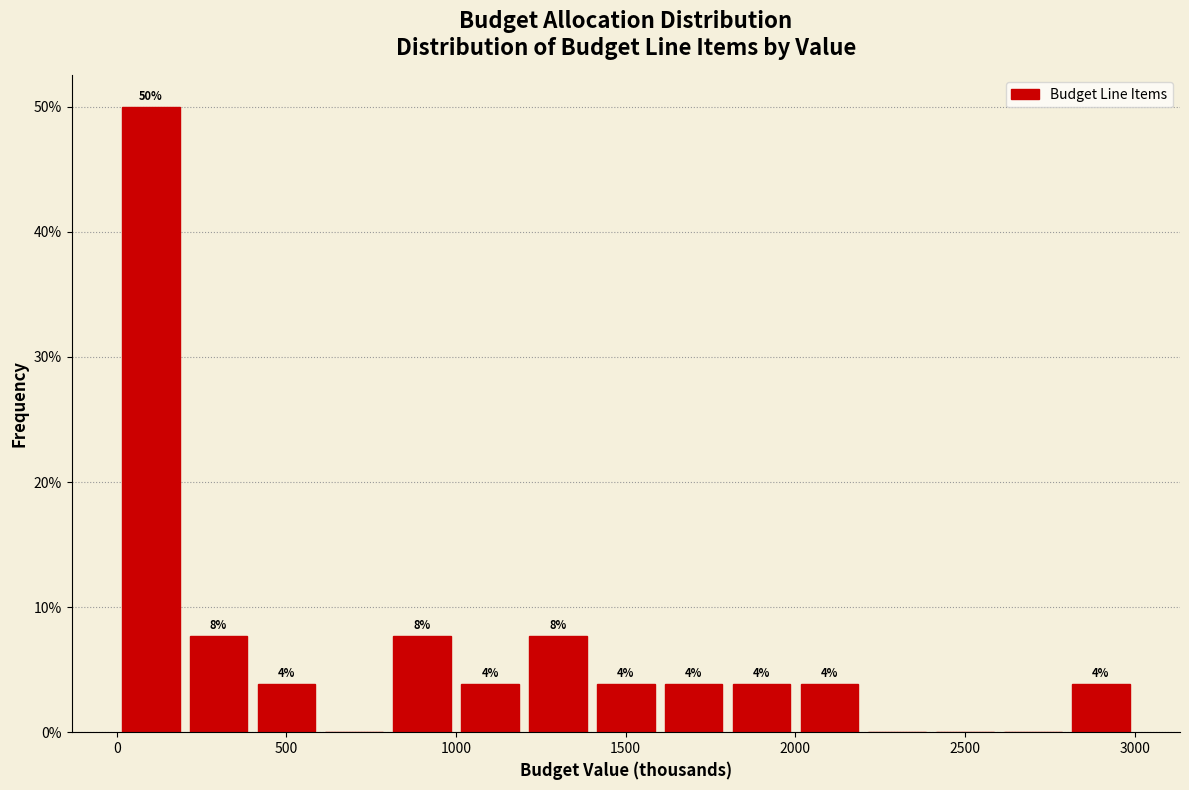

Around what value on the x-axis is the tallest bar? Give the approximate position of its centre, as read against the axis.

100